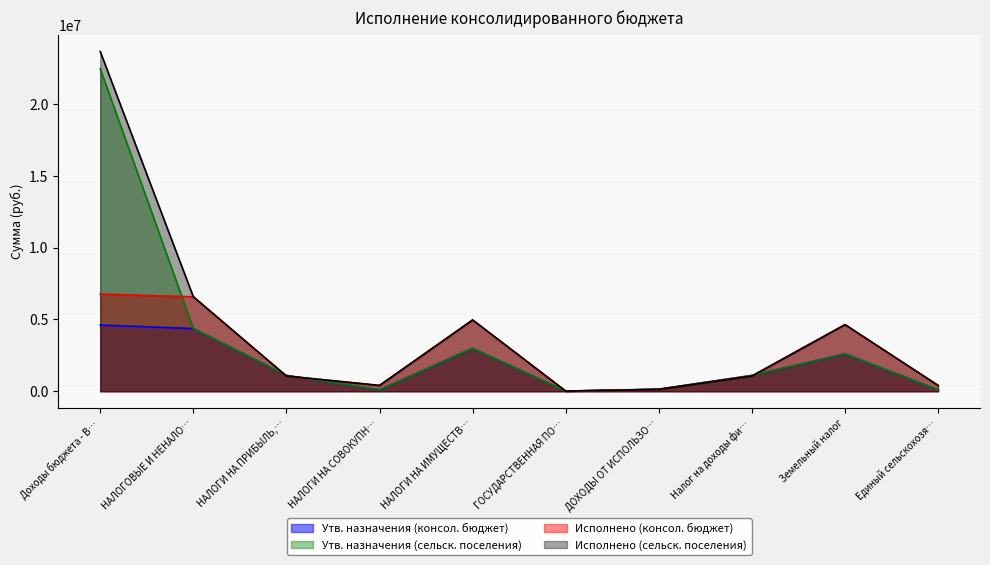

Reading left to right, list all the values displayed in this chart.

Утв. назначения (консол. бюджет): 4606500.0	4366100.0	1100000.0	98000.0	2986100.0	6200.0	140100.0	1100000.0	2599000.0	98000.0
Утв. назначения (сельск. поселения): 22449400.0	4366100.0	1100000.0	98000.0	2986100.0	6200.0	140100.0	1100000.0	2599000.0	98000.0
Исполнено (консол. бюджет): 6767136.1	6575354.0	1055893.3	400699.2	4962297.8	8950.0	128401.2	1055893.3	4635128.9	400699.2
Исполнено (сельск. поселения): 23647073.7	6575354.0	1055893.3	400699.2	4962297.8	8950.0	128401.2	1055893.3	4635128.9	400699.2